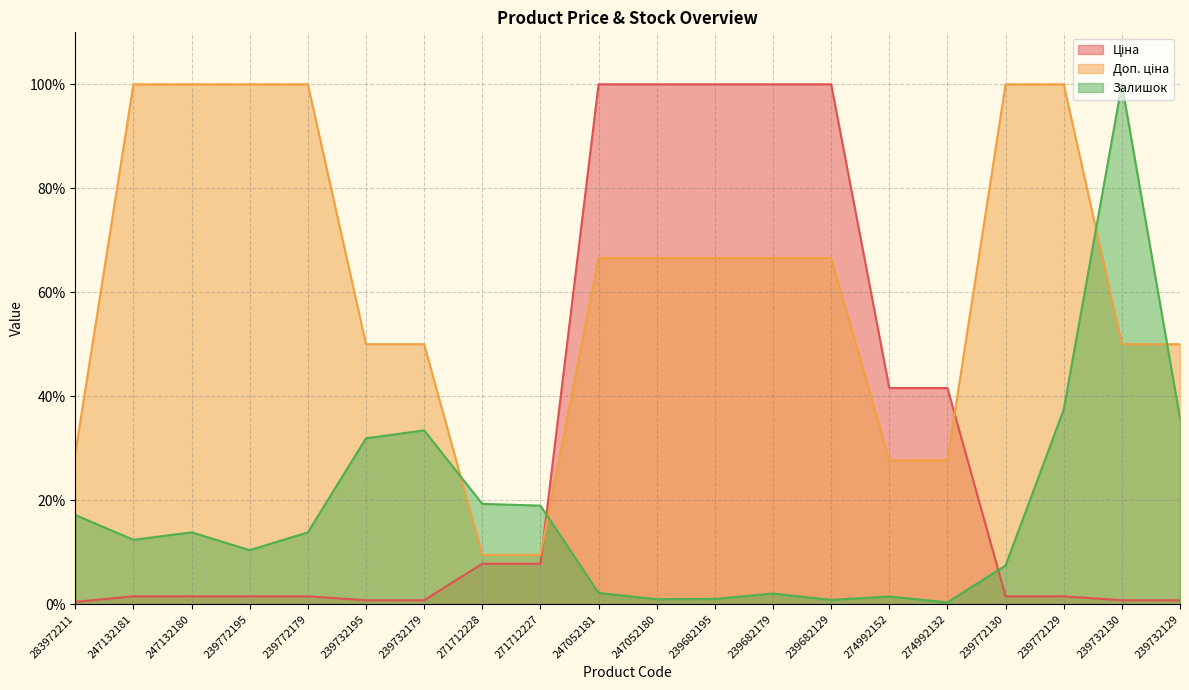

Is it true that Доп. ціна equals 25.5 at 239772130?

False